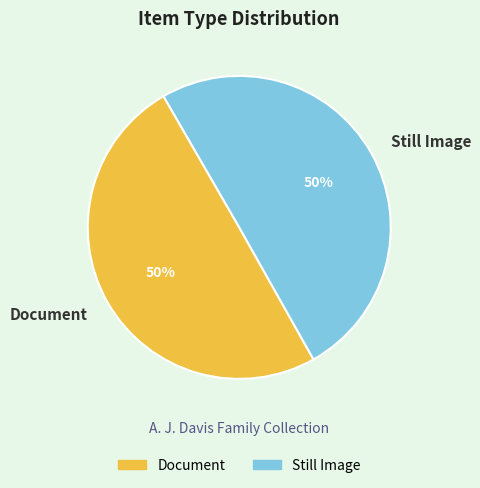

What percentage is the Document slice, to the nearest percent?

50%